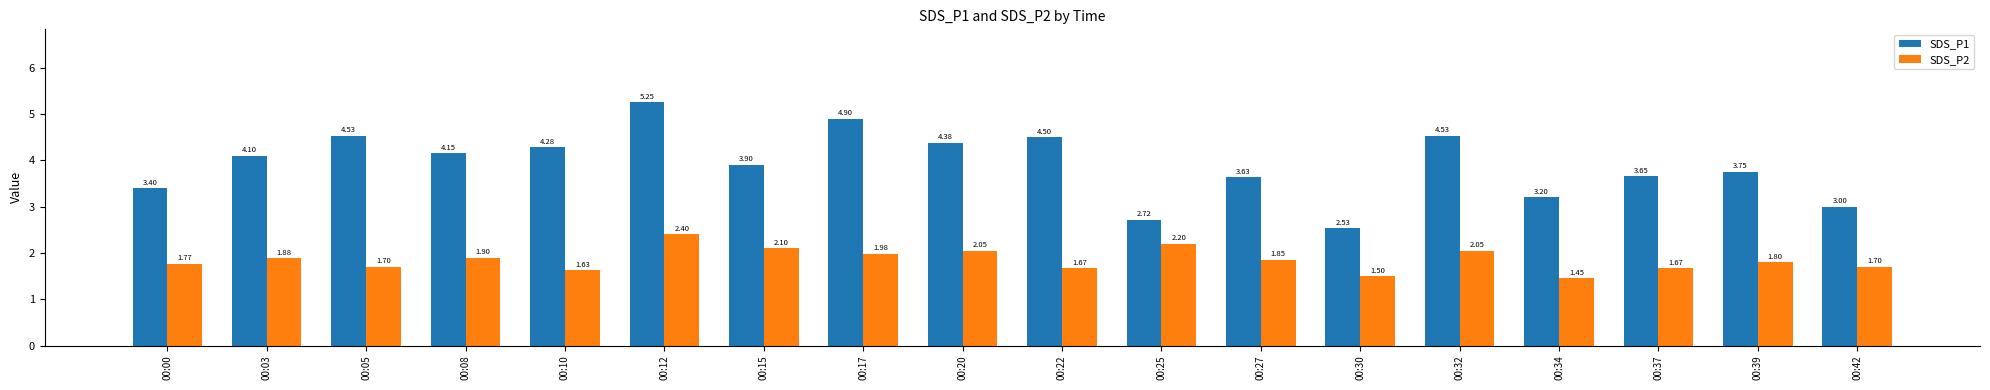

What is the value of the SDS_P1 bar at the 9th from the left?

4.4